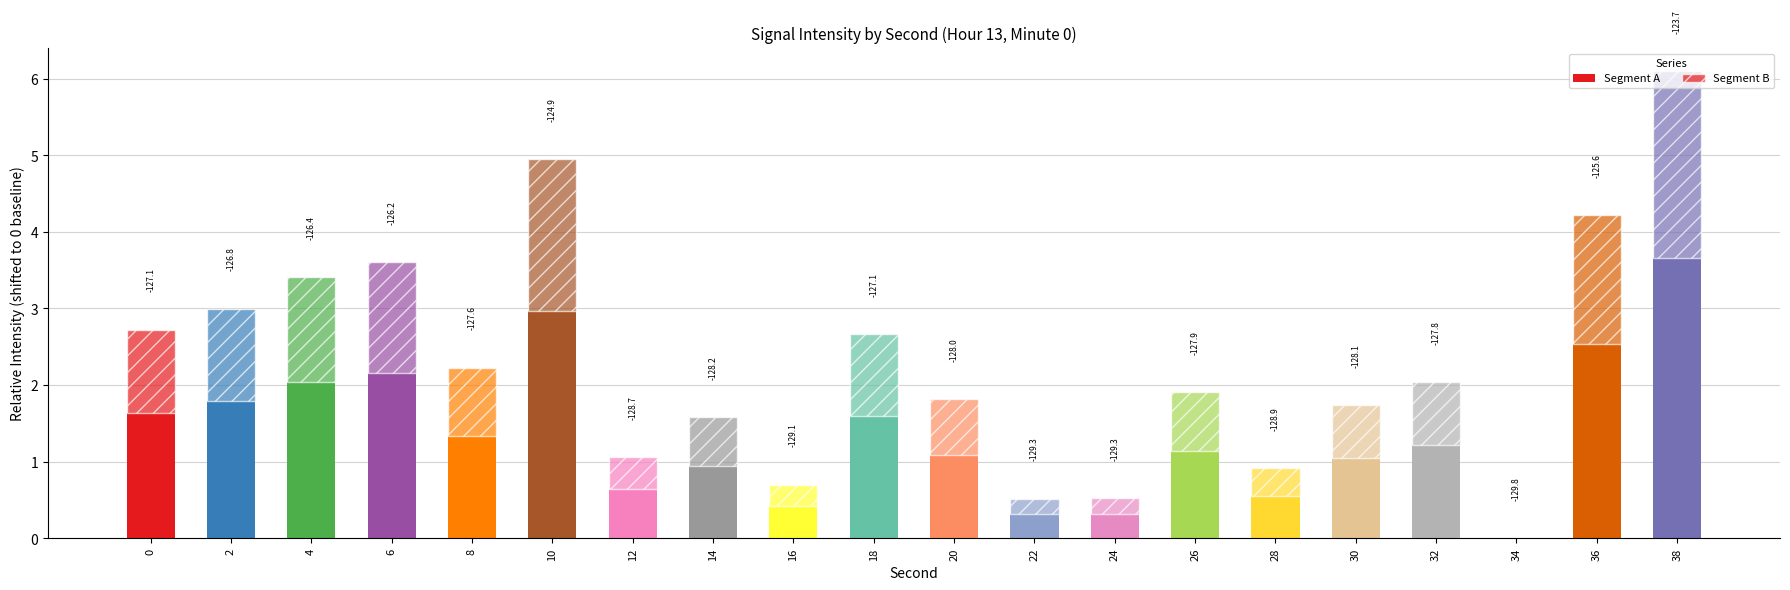

Are the bars grouped side by side (vs. stacked)?

No